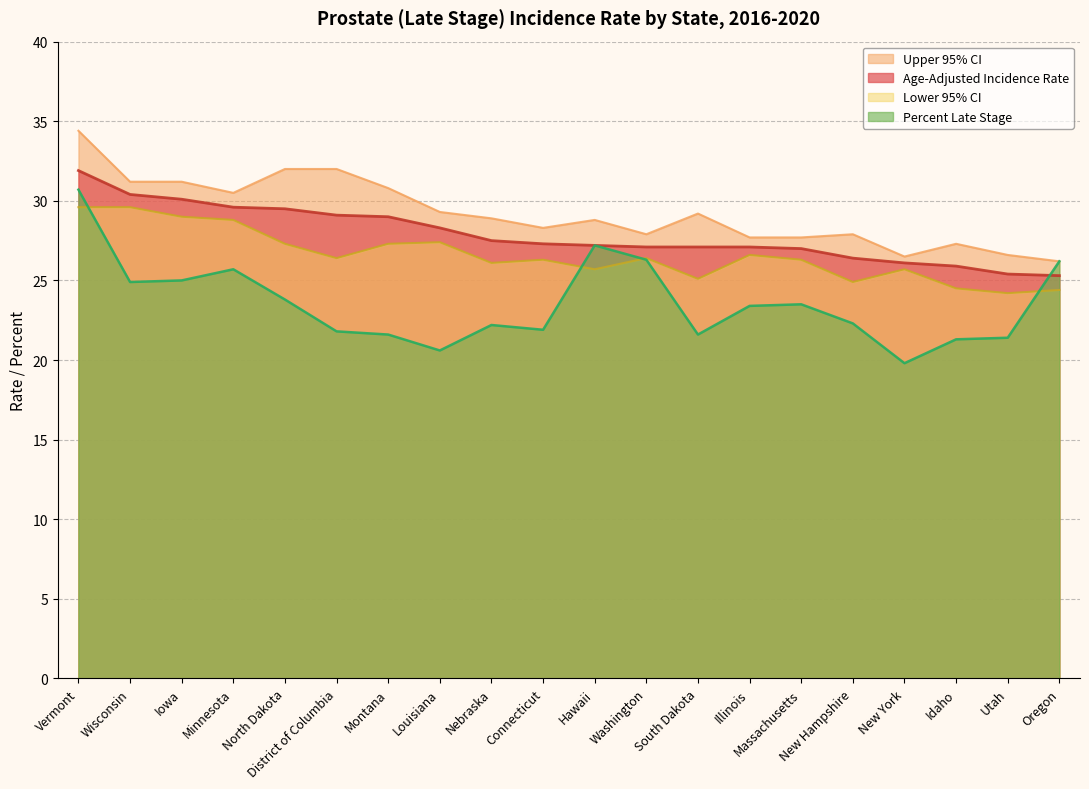

Between District of Columbia and Connecticut, which series saw the biggest shift?

Upper 95% CI